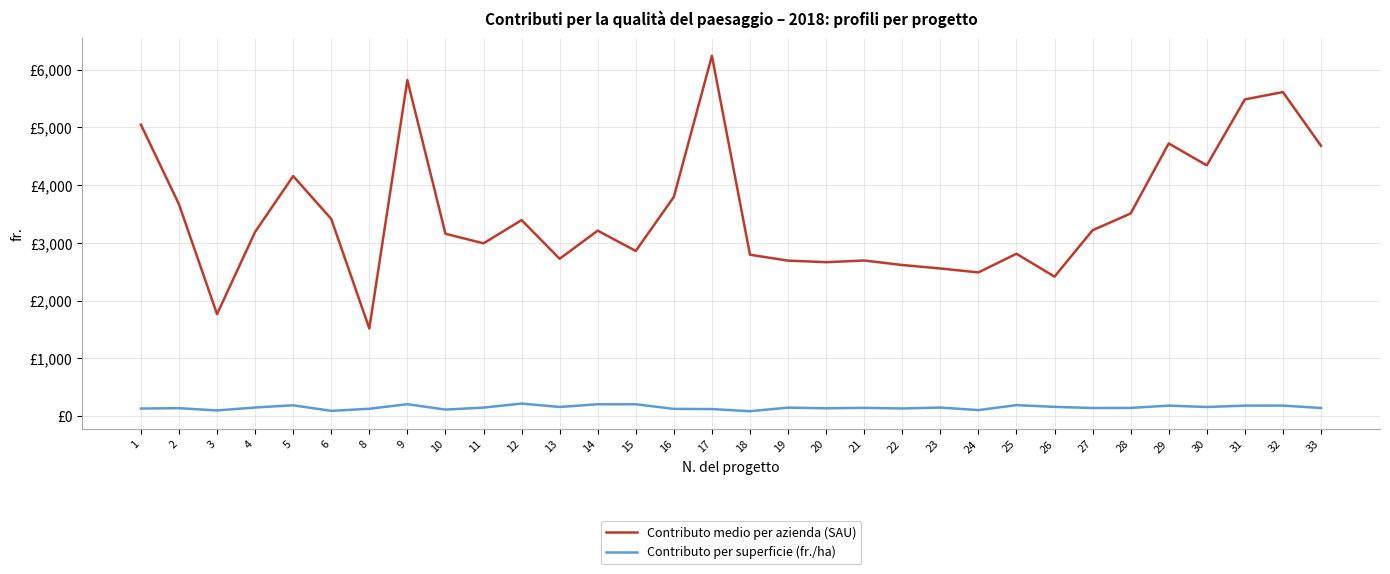

Which series has the largest total across all categories?

Contributo medio per azienda (SAU)